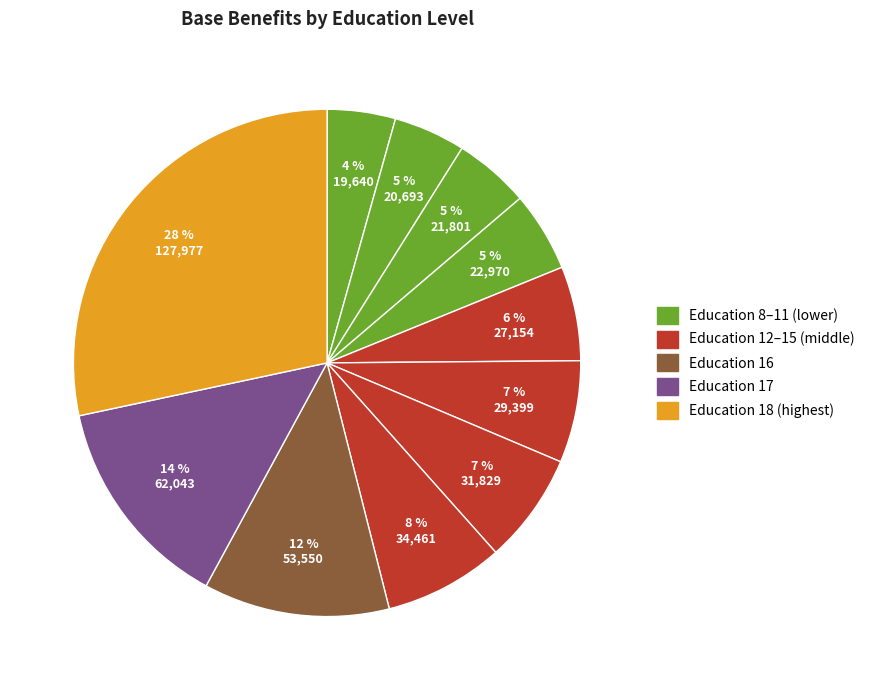

Rank the categories by value from lowest to highest.

8, 9, 10, 11, 12, 13, 14, 15, 16, 17, 18